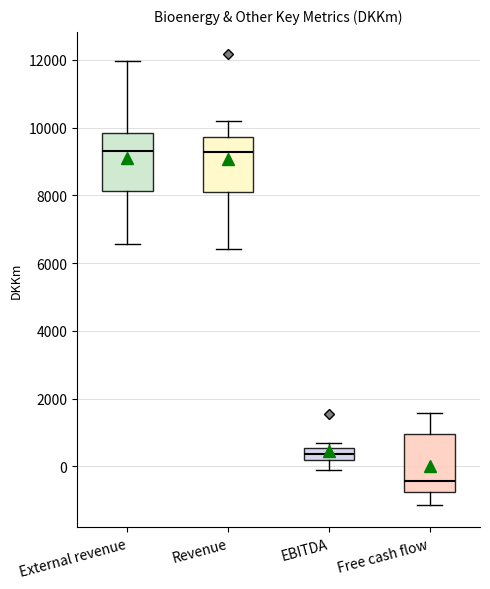

Reading left to right, read every box against the y-axis: the position of its median line, the range the box covers, and the ends of its whiskers. The values are not printed on the chart, so give them approximately, as read against the axis.

External revenue: median 9400, box 8200 to 9800, whiskers 6600 to 12000
Revenue: median 9200, box 8200 to 9800, whiskers 6400 to 10200
EBITDA: median 400, box 200 to 600, whiskers -200 to 600 (just above the box's upper edge)
Free cash flow: median -400, box -800 to 1000, whiskers -1200 to 1600